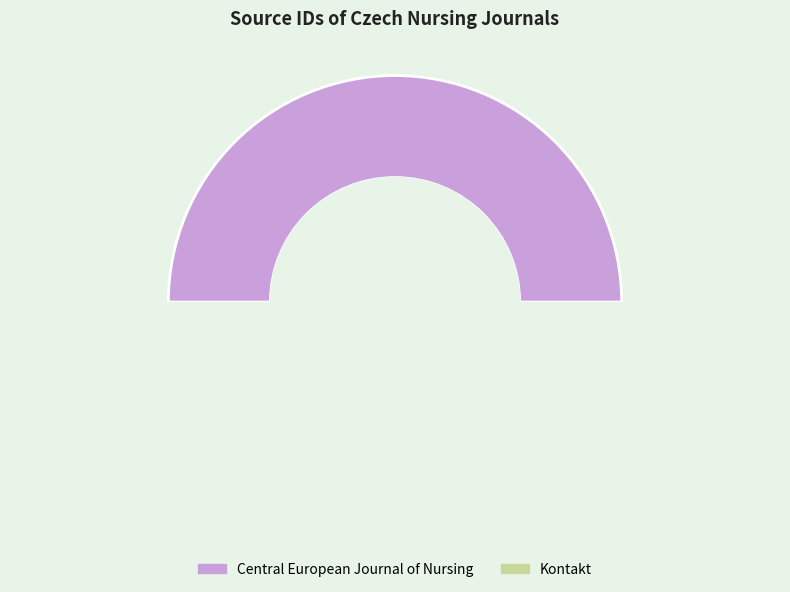

What is the change in value from Central European Journal of Nursing to Kontakt?

+137913